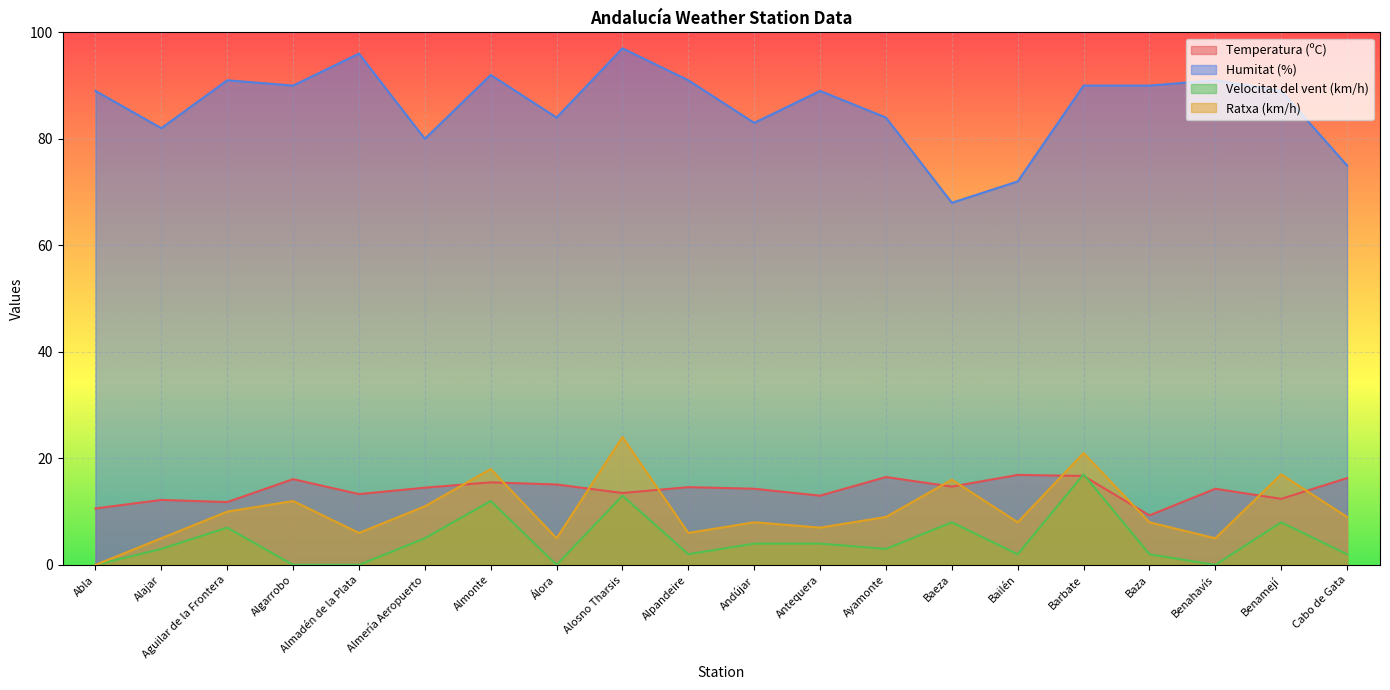

Which has a higher value, Alosno Tharsis or Aguilar de la Frontera?

Alosno Tharsis